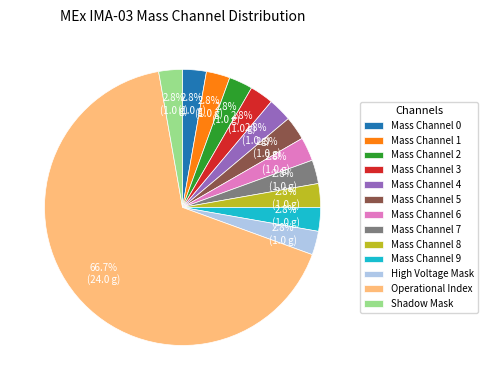

What is the majority slice?

Operational Index